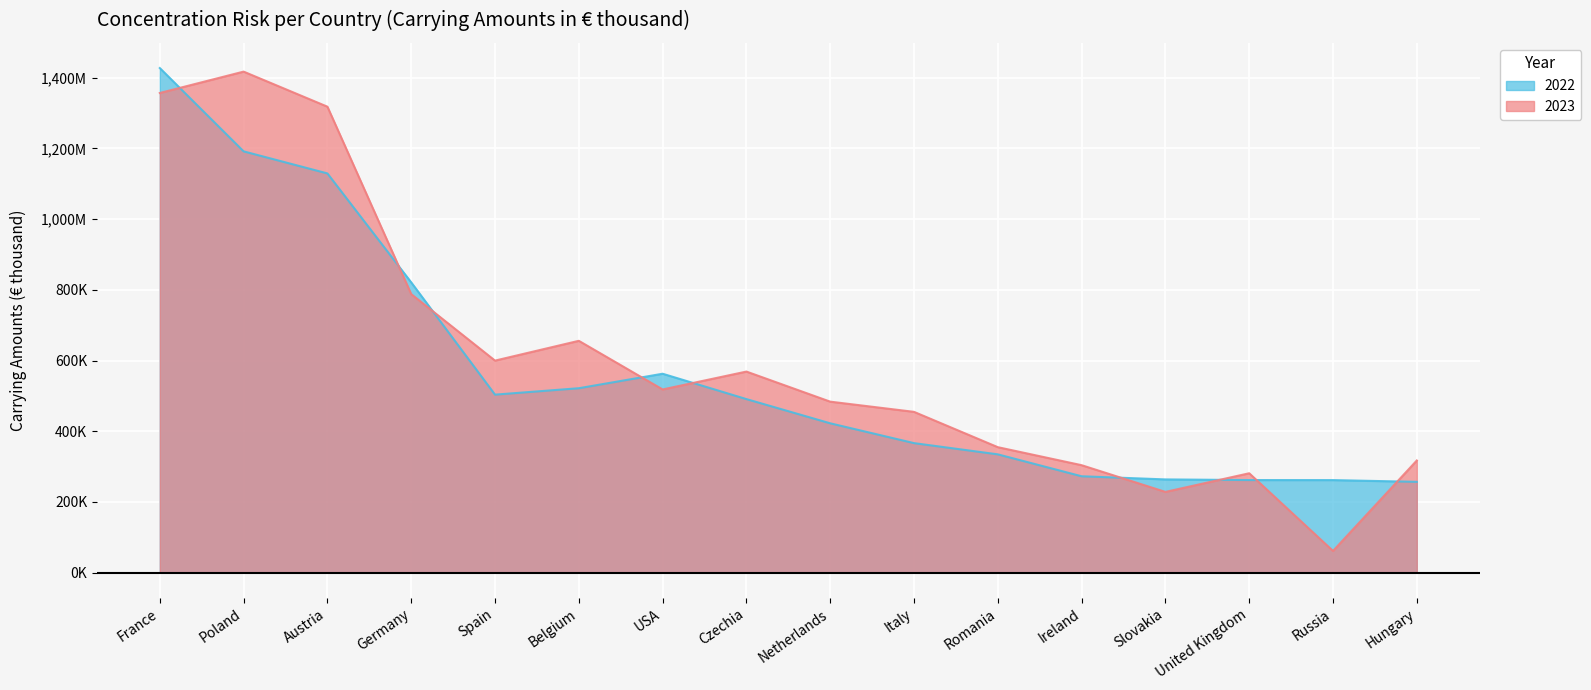

Where is the first local minimum for 2023?

Spain